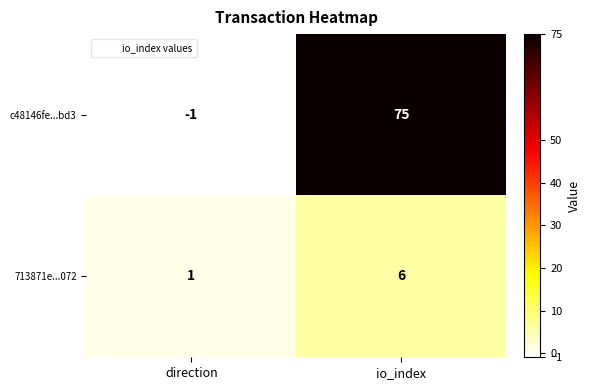

What is the sum of all 713871e...072 values?

7